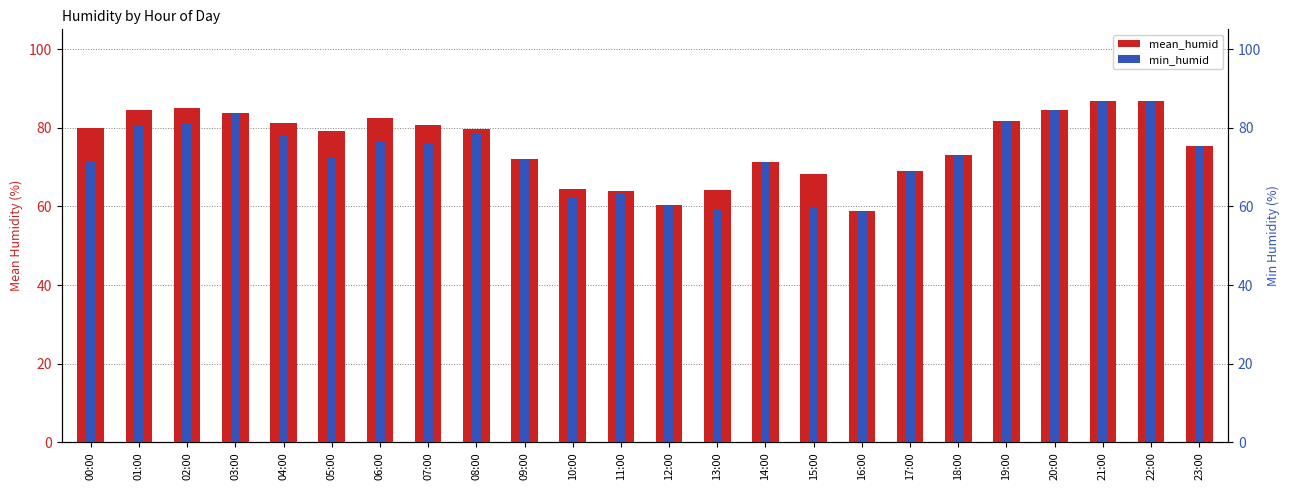

Reading left to right, transcribe all the data shown in this chart.

mean_humid: 00:00=79.9	01:00=84.5	02:00=85.0	03:00=83.7	04:00=81.1	05:00=79.2	06:00=82.4	07:00=80.8	08:00=79.7	09:00=72.0	10:00=64.5	11:00=63.9	12:00=60.2	13:00=64.2	14:00=71.4	15:00=68.1	16:00=58.8	17:00=69.0	18:00=73.1	19:00=81.7	20:00=84.6	21:00=86.9	22:00=86.9	23:00=75.4
min_humid: 00:00=71.4	01:00=80.5	02:00=81.1	03:00=83.6	04:00=77.9	05:00=72.3	06:00=76.3	07:00=75.9	08:00=78.7	09:00=71.8	10:00=62.1	11:00=63.5	12:00=60.1	13:00=59.2	14:00=71.4	15:00=59.9	16:00=58.8	17:00=69.0	18:00=73.1	19:00=81.7	20:00=84.6	21:00=86.9	22:00=86.9	23:00=75.4